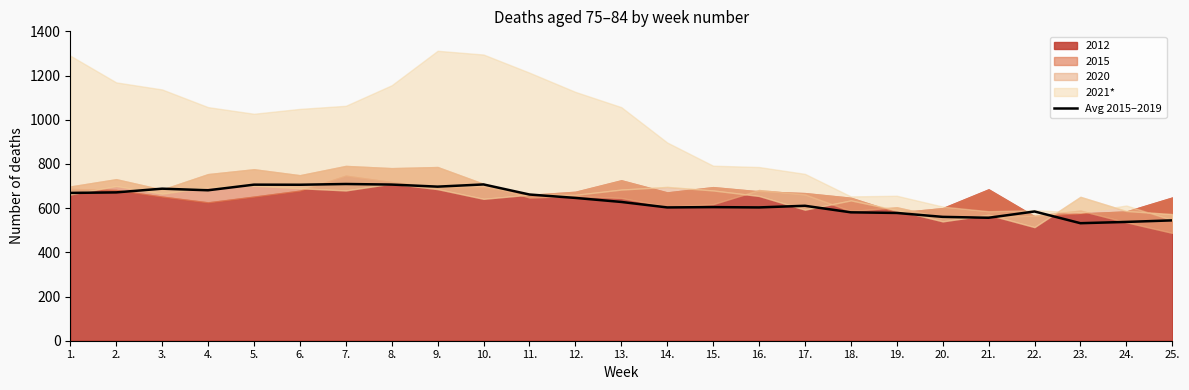

The value at 19. is 332.4. True or false?

False